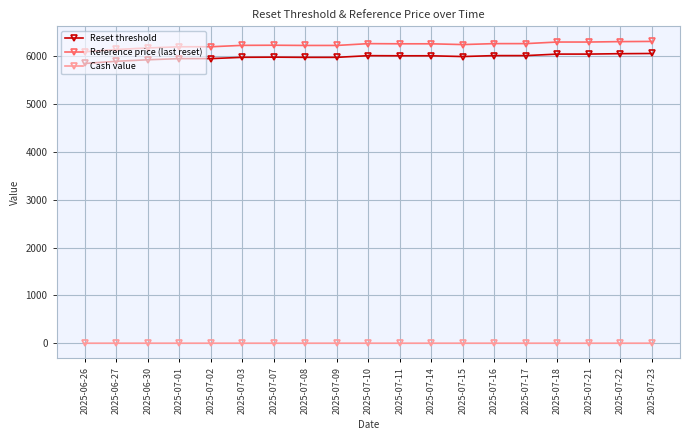

What is the label of the 9th point from the right?

2025-07-11